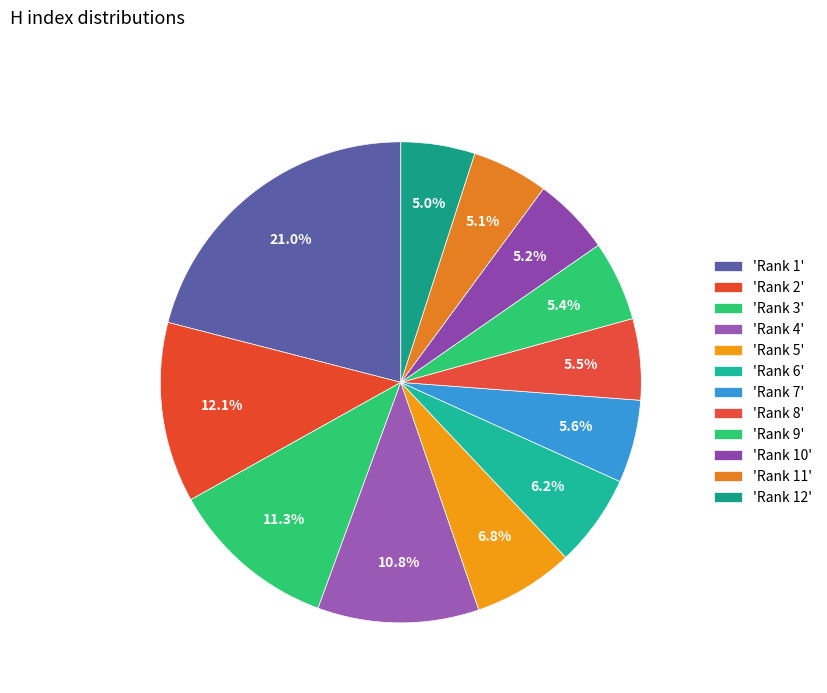

How many slices are in this pie chart?

12